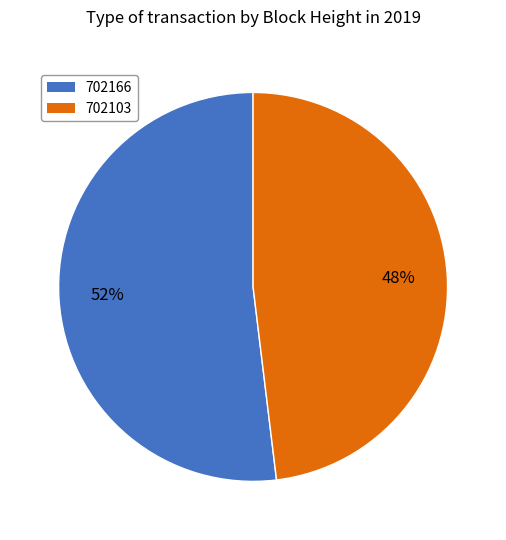

Which has a higher value, 702166 or 702103?

702166